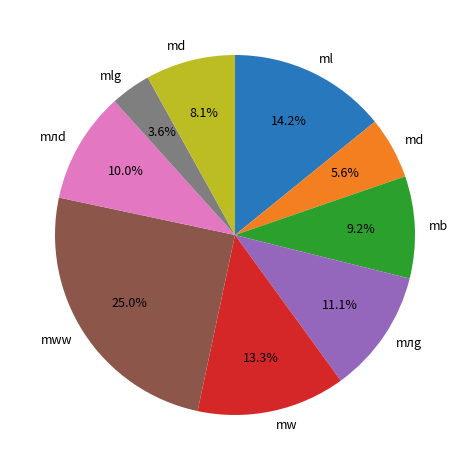

Is there any slice that represents more than half of the pie?

No